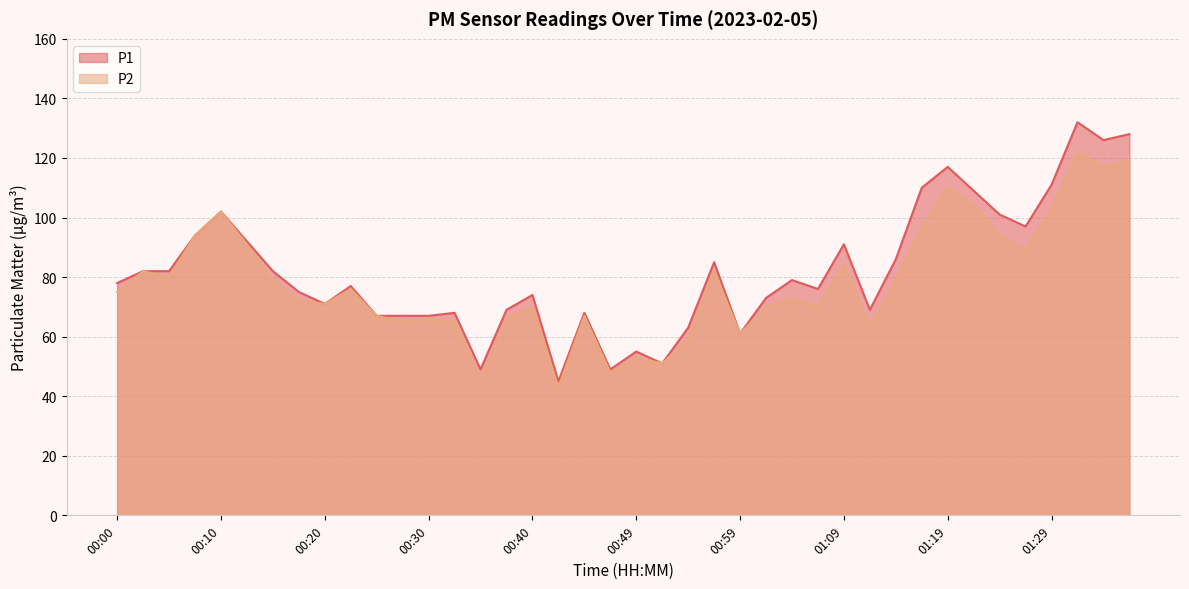

What is the difference between the maximum and second lowest values in the P1 series?

83